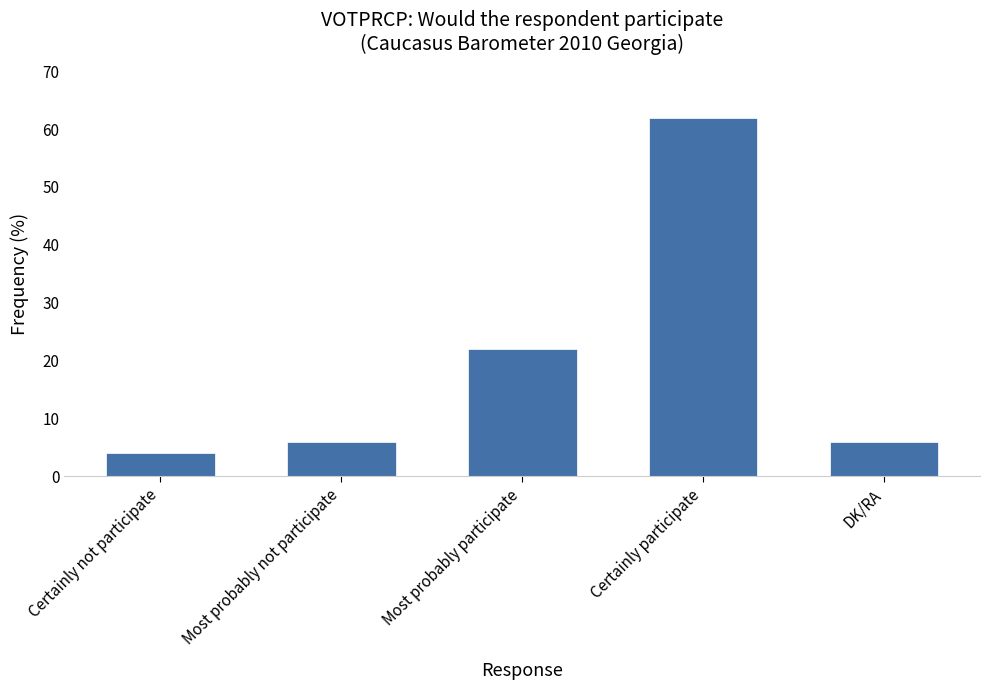

How many series are shown in this chart?

1